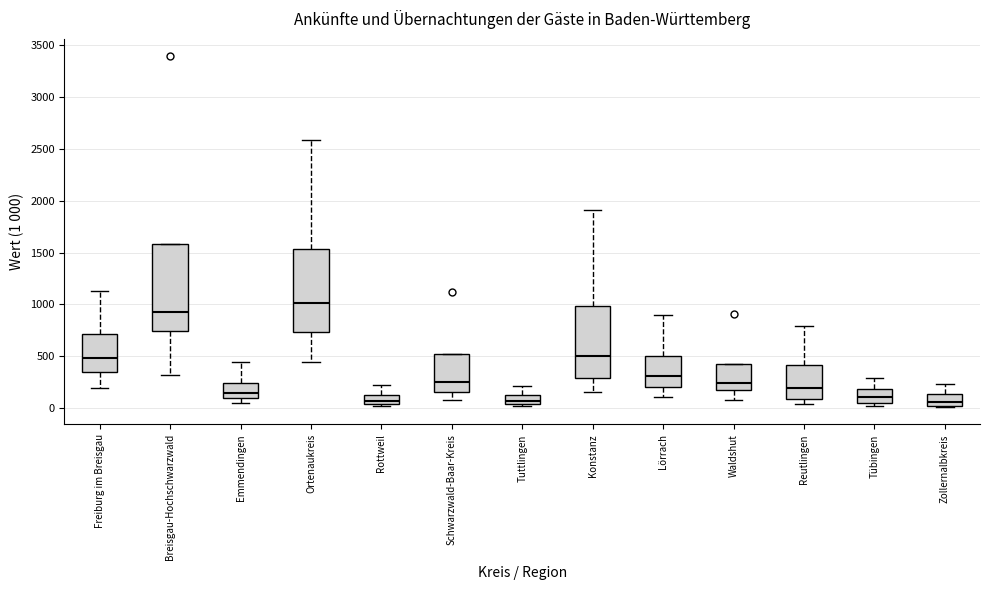

Reading left to right, transcribe this box plot: for each box, give where its median line is, the range the box spans, and where its two whiskers end, as read against the y-axis. The values are not printed on the chart, so give them approximately, as read against the axis.

Freiburg im Breisgau: median 500, box 350 to 700, whiskers 200 to 1150
Breisgau-Hochschwarzwald: median 950, box 750 to 1600, whiskers 300 to 1600
Emmendingen: median 150, box 100 to 250, whiskers 50 to 450
Ortenaukreis: median 1000, box 750 to 1550, whiskers 450 to 2600
Rottweil: median 50 (just above the box's lower edge), box 50 to 100, whiskers 0 to 250
Schwarzwald-Baar-Kreis: median 250, box 150 to 500, whiskers 100 to 500
Tuttlingen: median 50 (inside the box), box 50 to 100, whiskers 0 to 200
Konstanz: median 500, box 300 to 1000, whiskers 150 to 1900
Lörrach: median 300, box 200 to 500, whiskers 100 to 900
Waldshut: median 250, box 200 to 450, whiskers 100 to 450
Reutlingen: median 200, box 100 to 400, whiskers 50 to 800
Tübingen: median 100, box 50 to 200, whiskers 0 to 300
Zollernalbkreis: median 50, box 0 to 150, whiskers 0 to 250